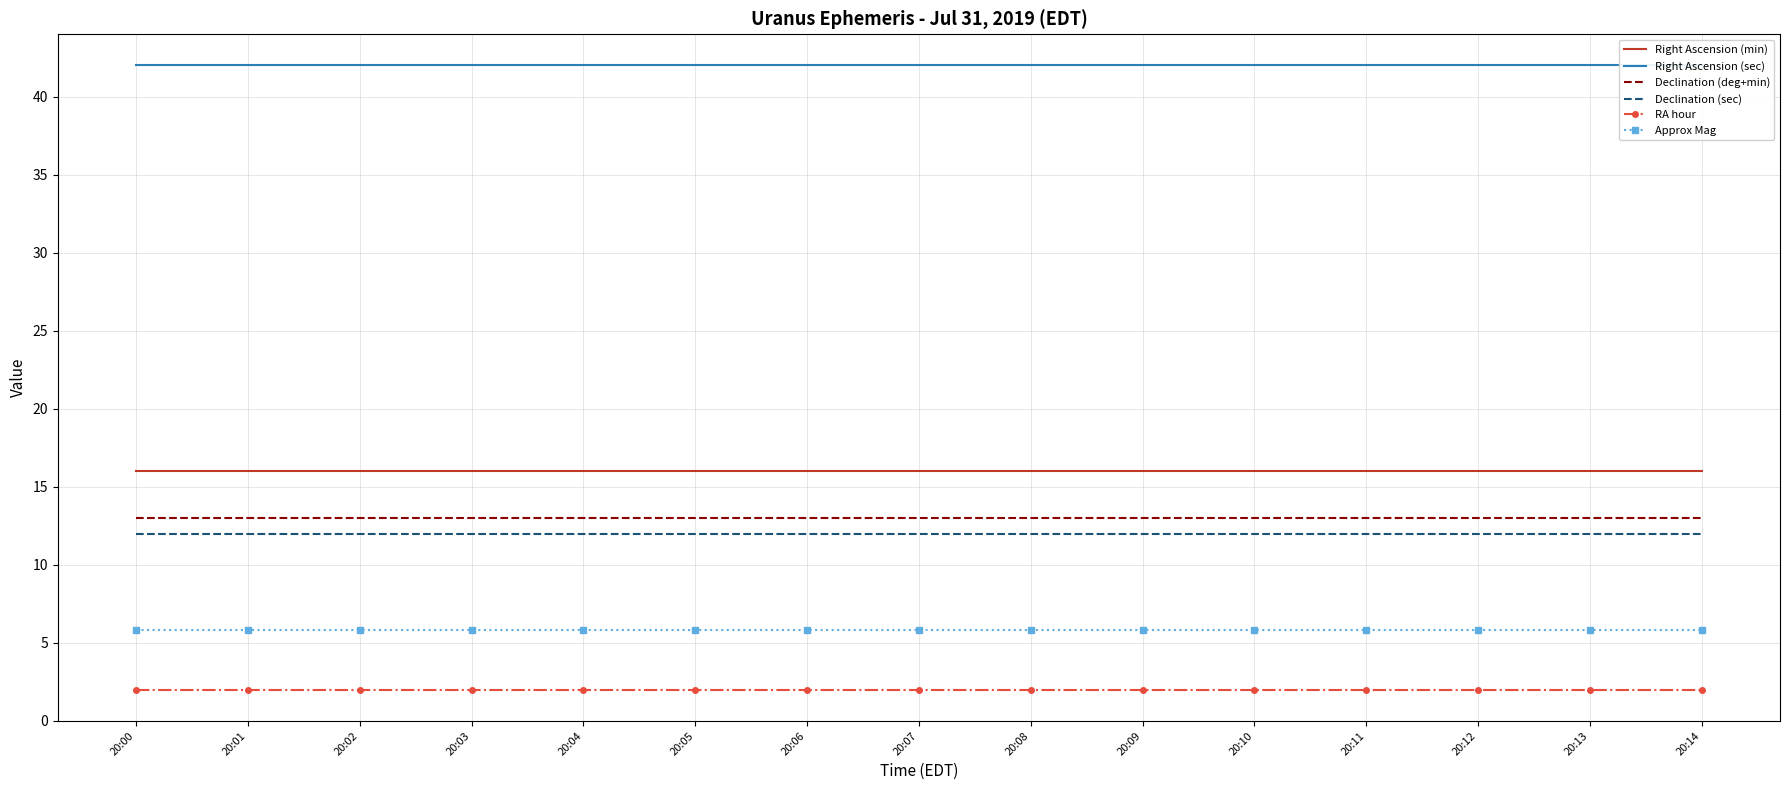

True or false: Right Ascension (min) has a value of 25.8 at 20:08.

False